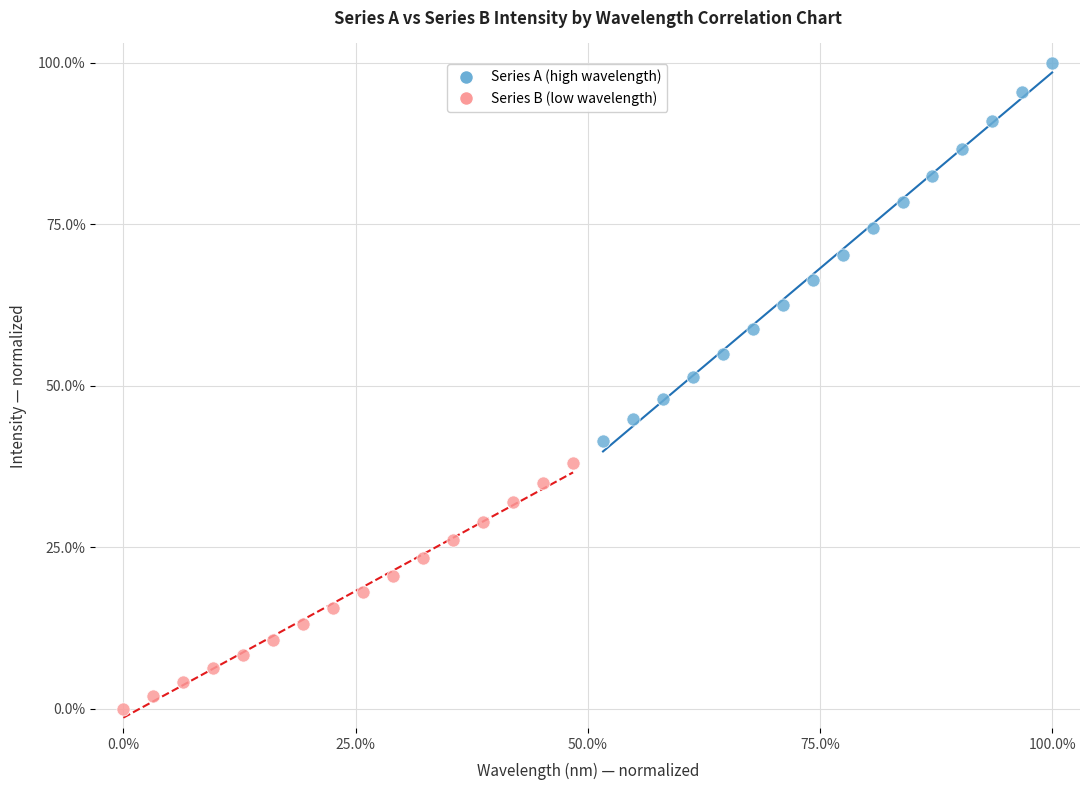

Which series reaches the maximum Y coordinate?

Series A (high wavelength)